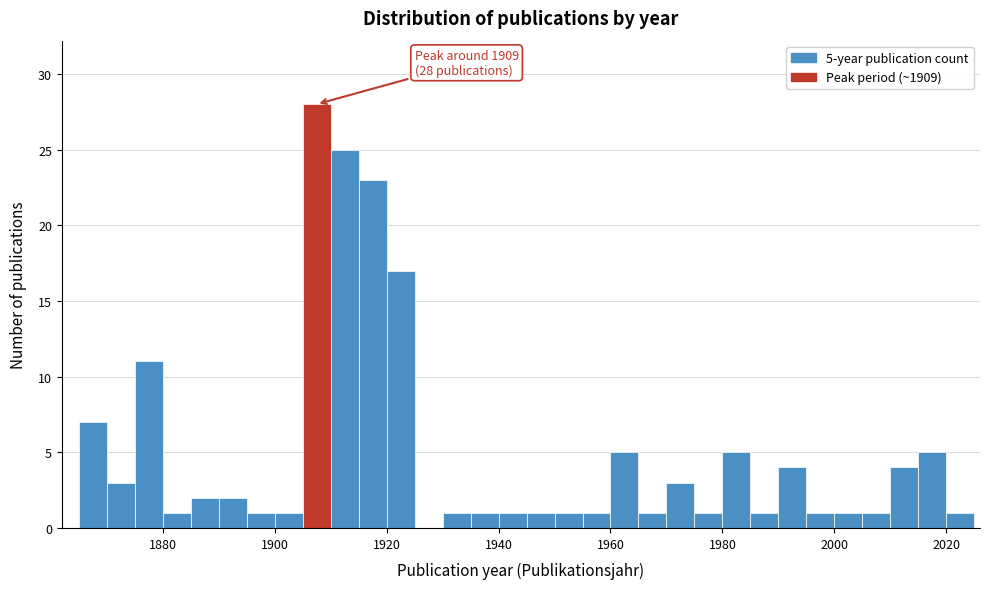

Read against the x-axis, roughly where is the centre of the tallest bar?

1908